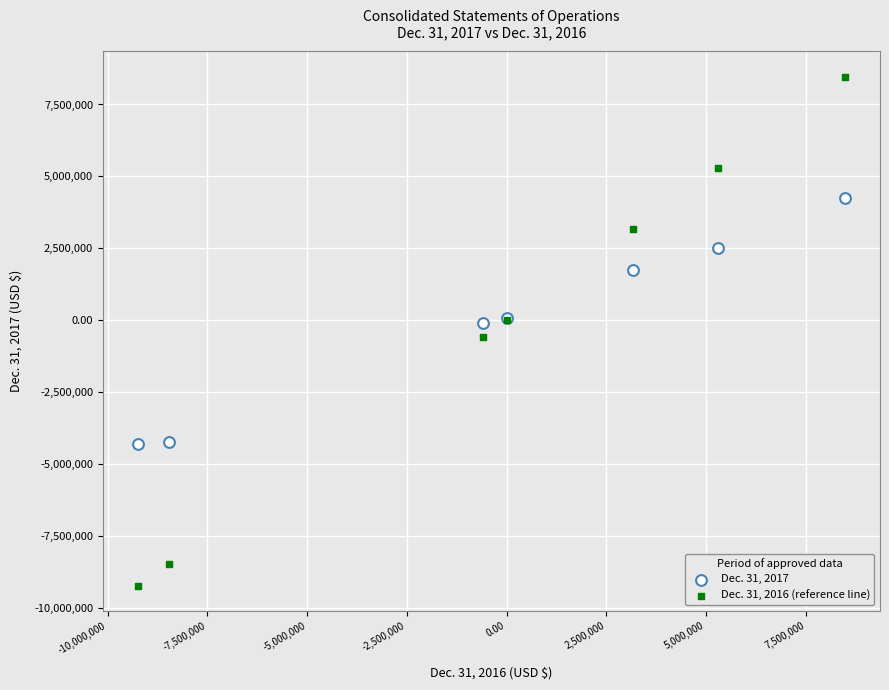

Which series has the widest spread of Y values?

Dec. 31, 2016 (reference line)